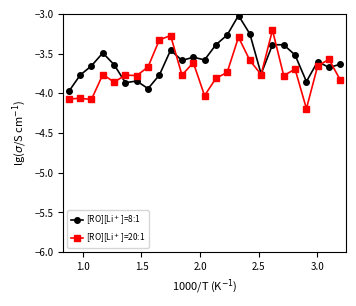

List the series in order of their peak value, lowest first.

[RO][Li$^+$]=20:1, [RO][Li$^+$]=8:1